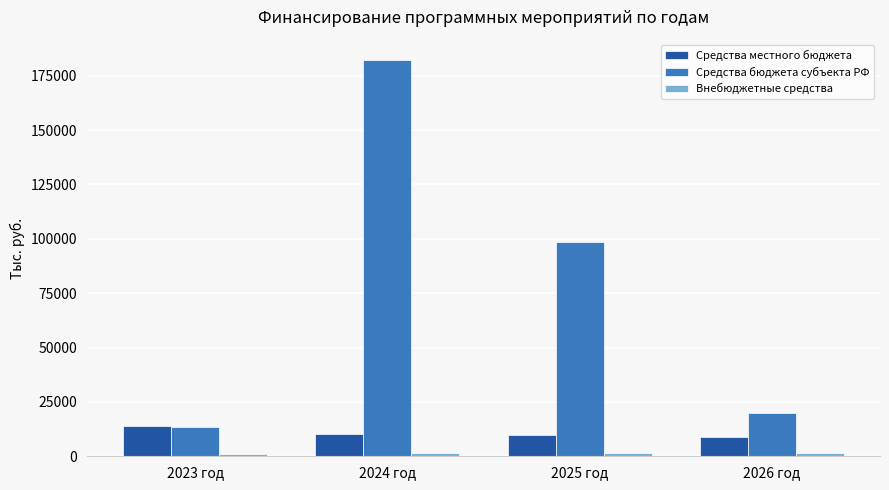

How many bars are there in total?

12